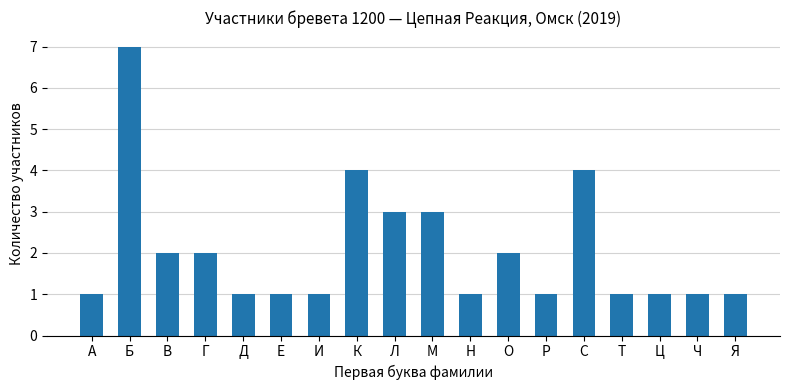

The chart shows a value of 0 at Т. True or false?

False